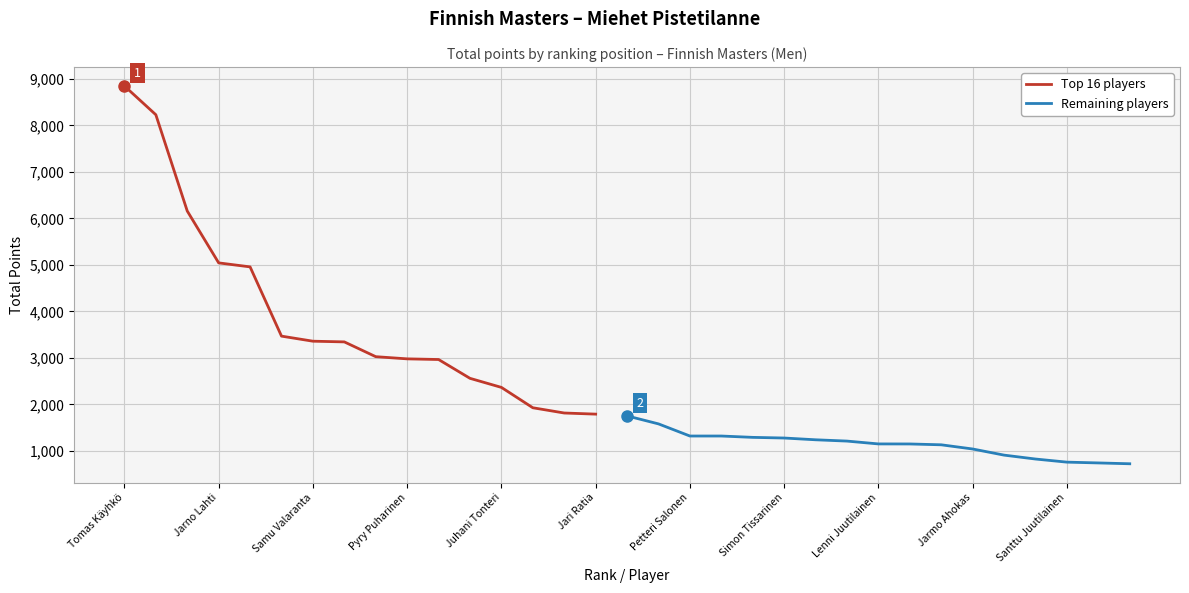

List the labels in order of value, largest first.

Tomas Käyhkö, Santtu Tahvanainen, Jesse Kallio, Jarno Lahti, Niko Oksanen, Joonas Jähi, Samu Valaranta, Juho Rissanen, Osku Palermaa, Pyry Puharinen, Teemu Putkisto, Jesse Ahokas, Juhani Tonteri, Tony Ranta, Kimmo Lehtonen, Jari Ratia, Pasi Uotila, Joonas Jehkinen, Petteri Salonen, Rami Mukkula, Linus Boström, Simon Tissarinen, Jouni Helminen, Kaaron Salomaa, Lenni Juutilainen, Luukas Väänänen, Simon Susiluoto, Jarmo Ahokas, Niko Rasi, Leevi Saikkala, Santtu Juutilainen, Tero Järvinen, Olli-Pekka Pajari